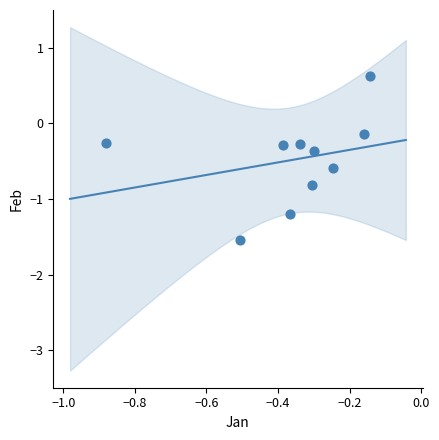

What is the average X value?

-0.4